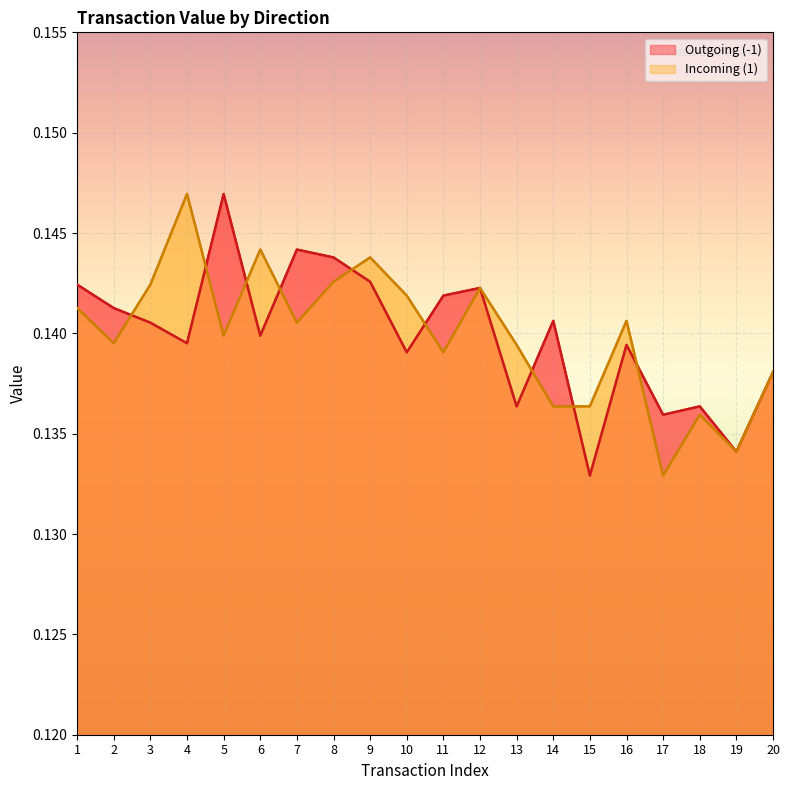

What is the sum of the Outgoing (-1) values at 16 and 1?

0.3